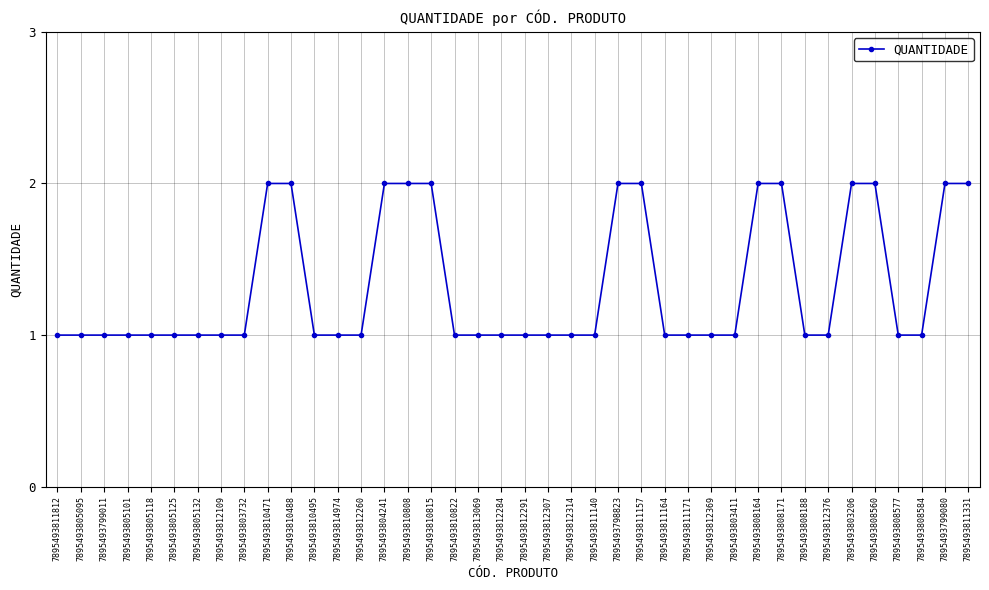

Which has a higher value, 7895493798823 or 7895493811140?

7895493798823